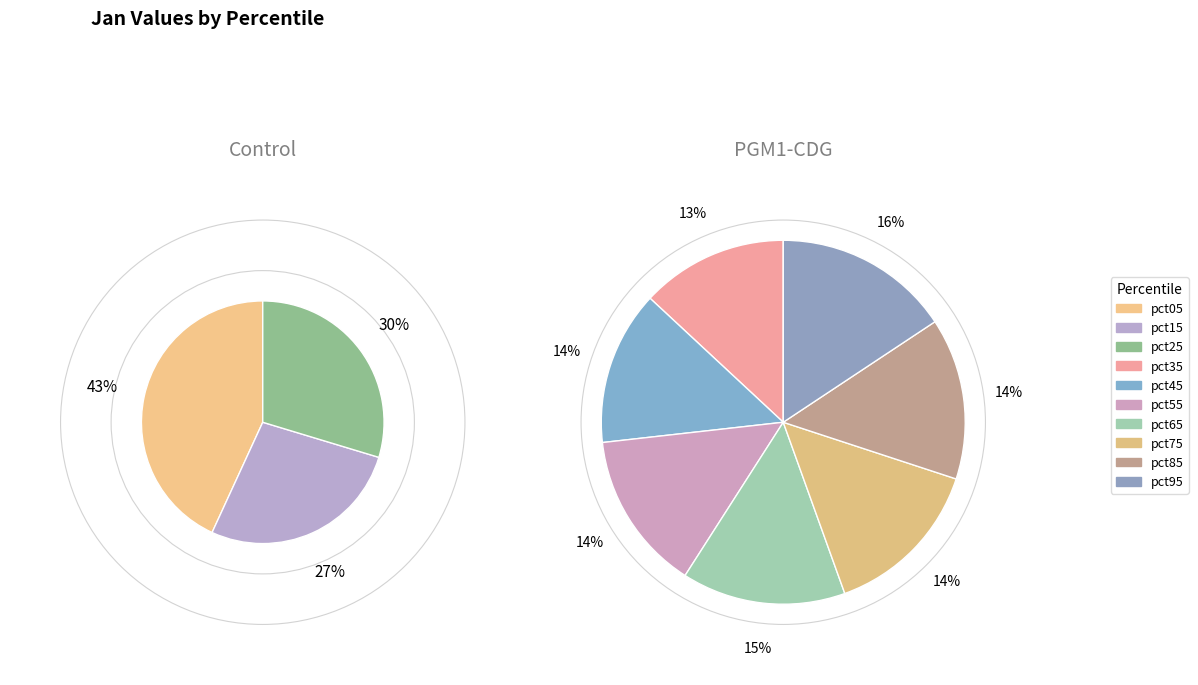

The pct35 slice represents 16% of the pie. True or false?

False